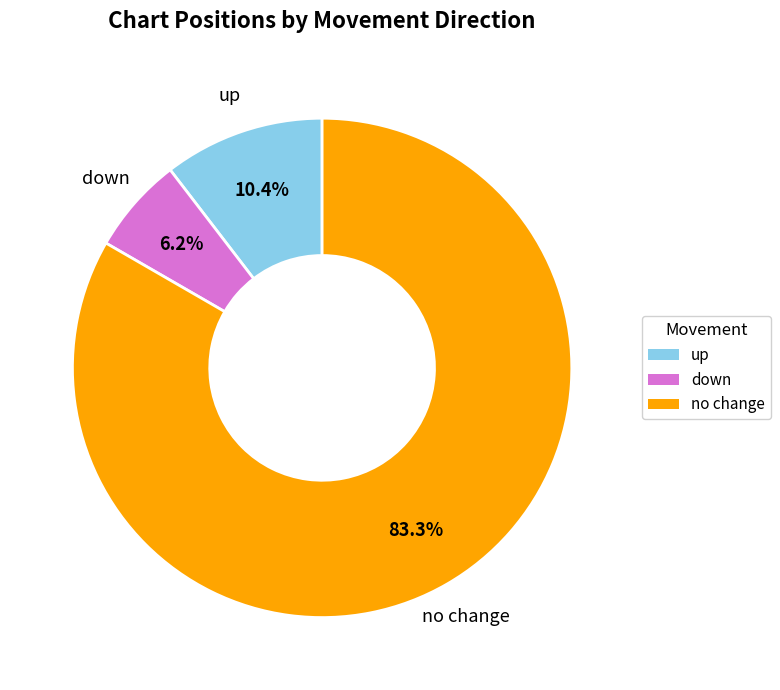

Between up and down, which is larger?

up